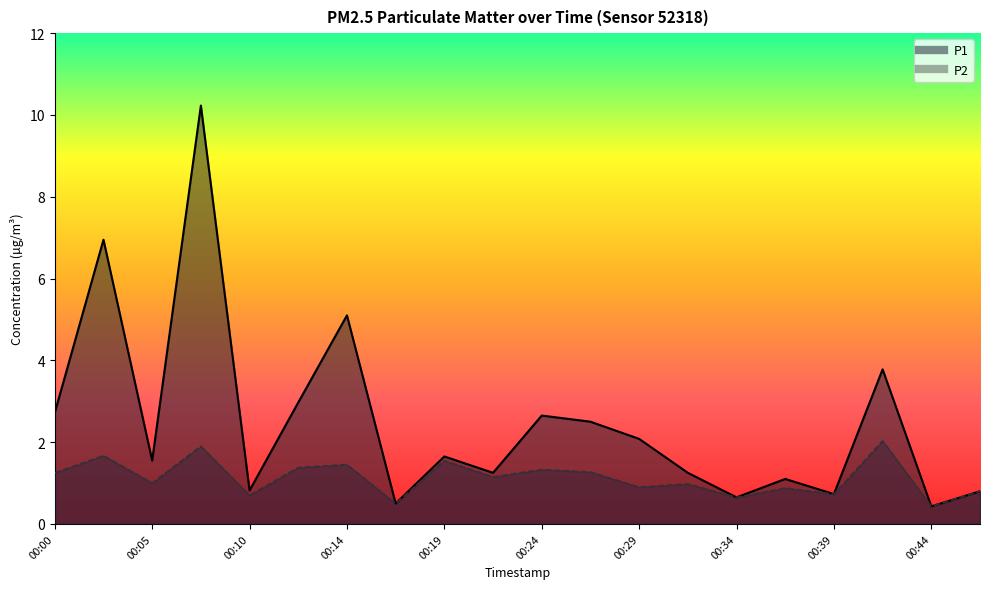

Read the P2 value at 00:10.

0.7